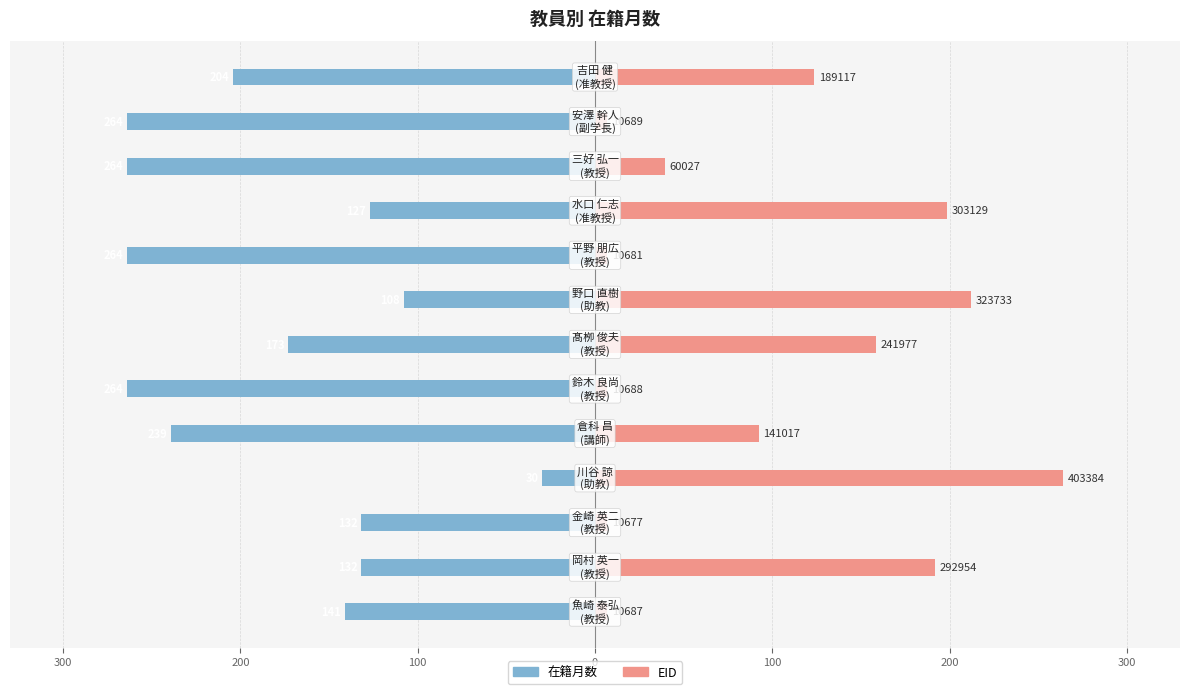

Which series has the widest spread of values?

EID (scaled)